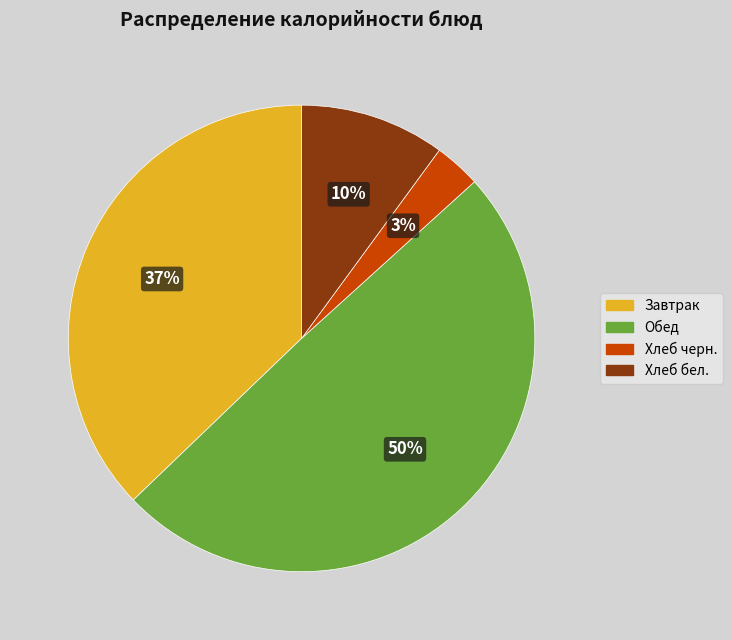

Does any single category account for the majority?

No